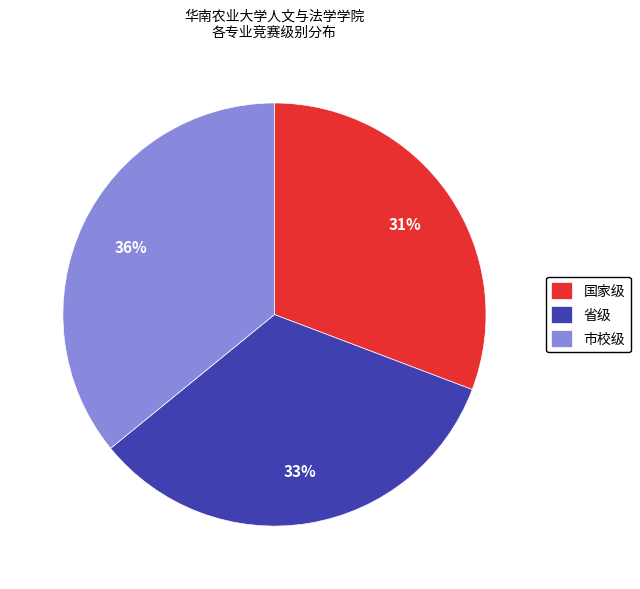

Does 市校级 account for over 50% of the chart?

No